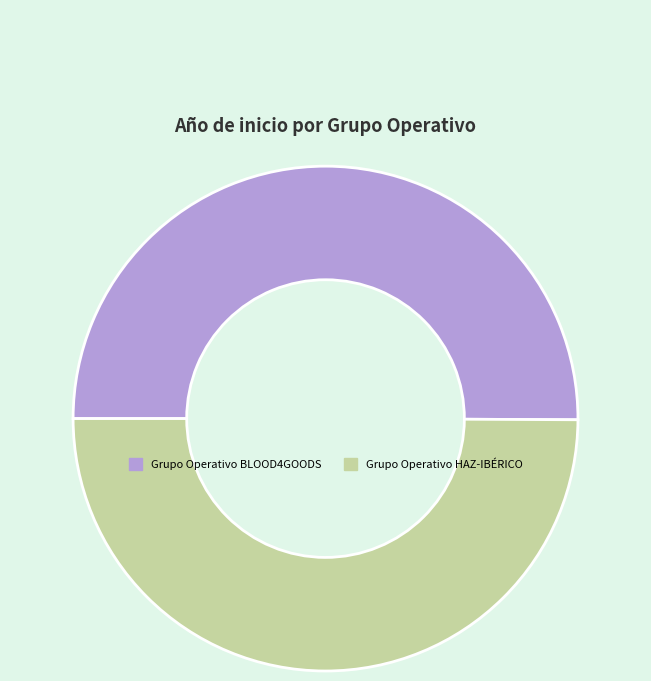

The Grupo Operativo BLOOD4GOODS slice represents 42% of the pie. True or false?

False